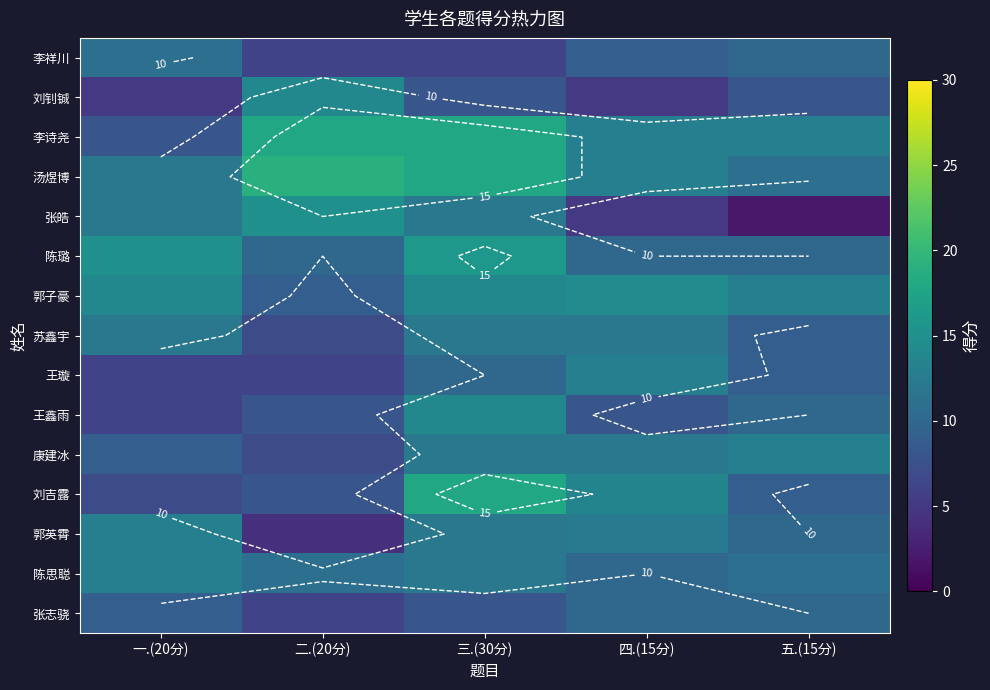

How many values in the 刘吉露 series exceed 9?

2